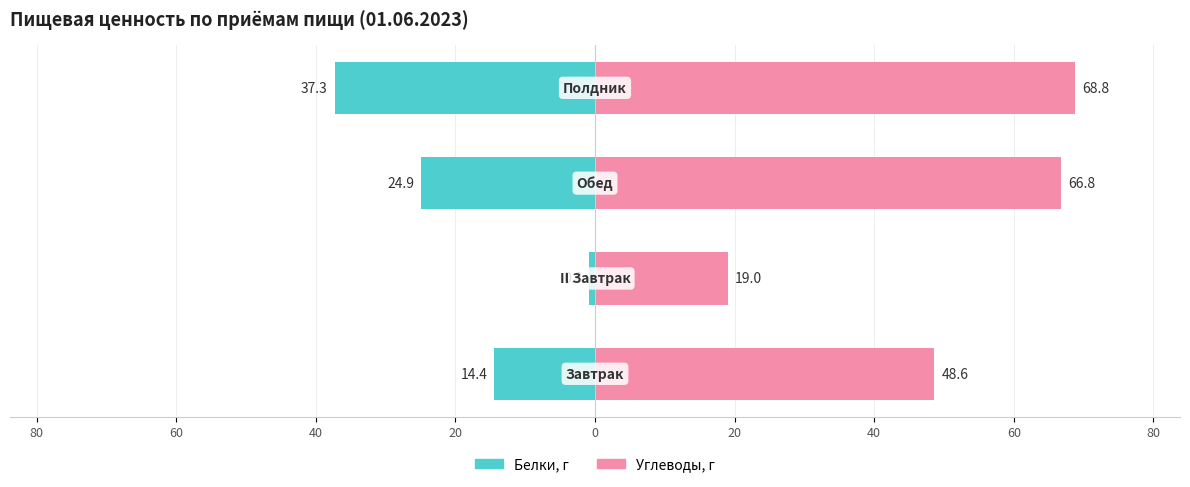

Is the value of Белки, г at 60 greater than the value of Углеводы, г at 100?

No